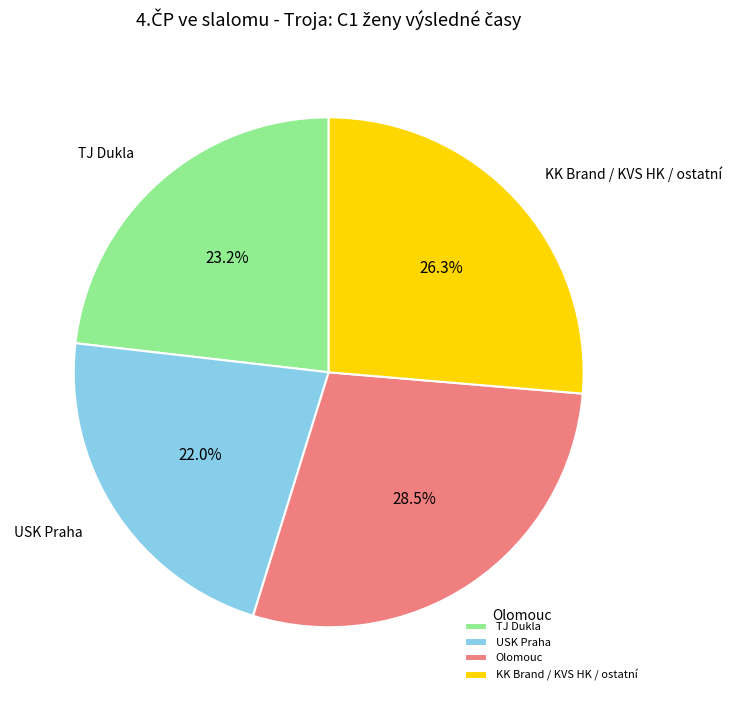

What is the largest slice in the pie chart?

Olomouc